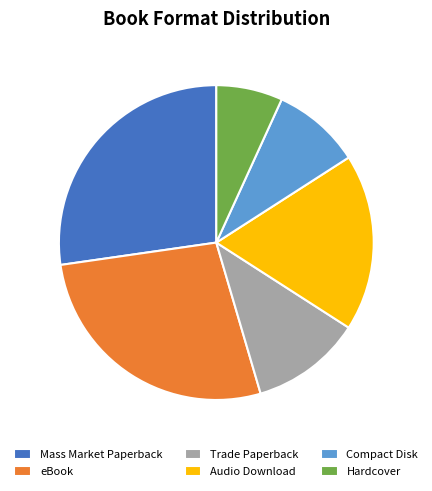

Which has a higher value, Trade Paperback or eBook?

eBook